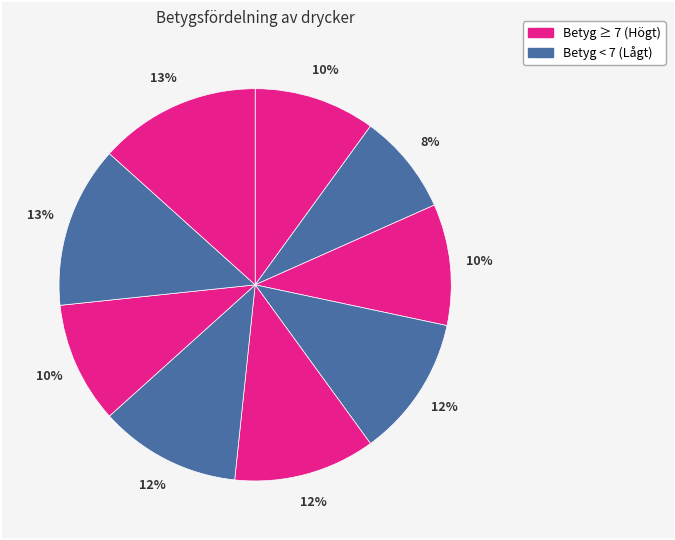

How many slices are in this pie chart?

9